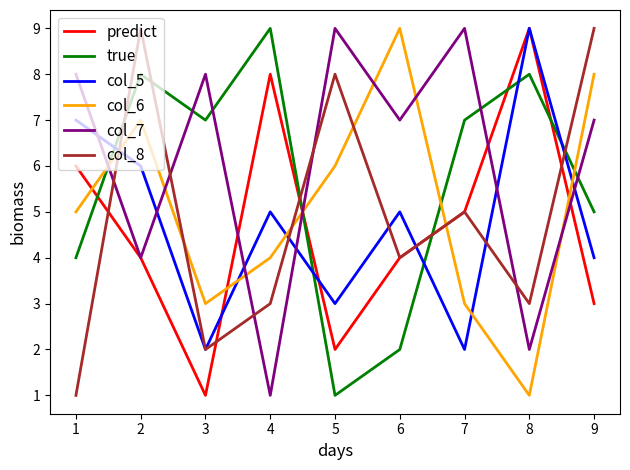

What is the difference between the highest and lowest values at 3?

7